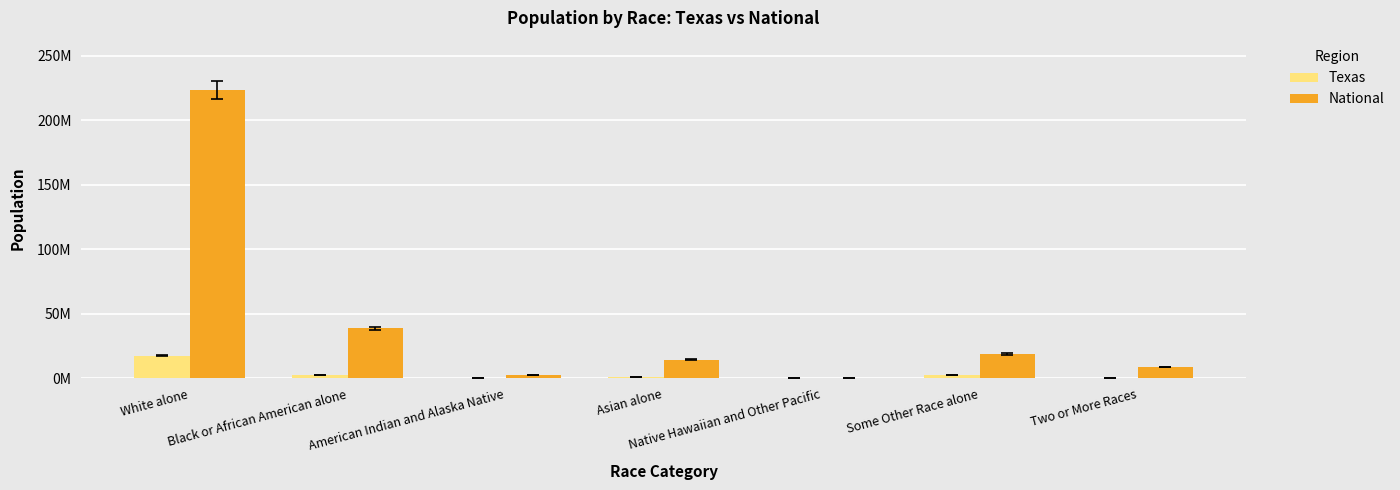

What position from the right is Native Hawaiian and Other Pacific?

3